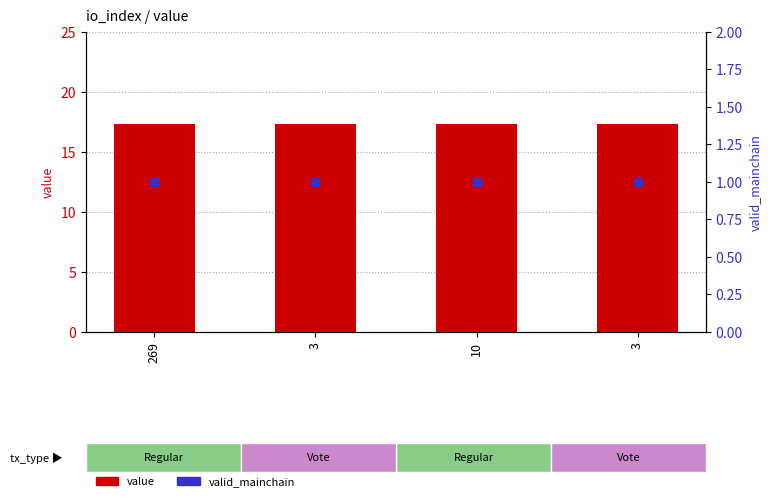

What are all the series names shown in the legend?

value, valid_mainchain